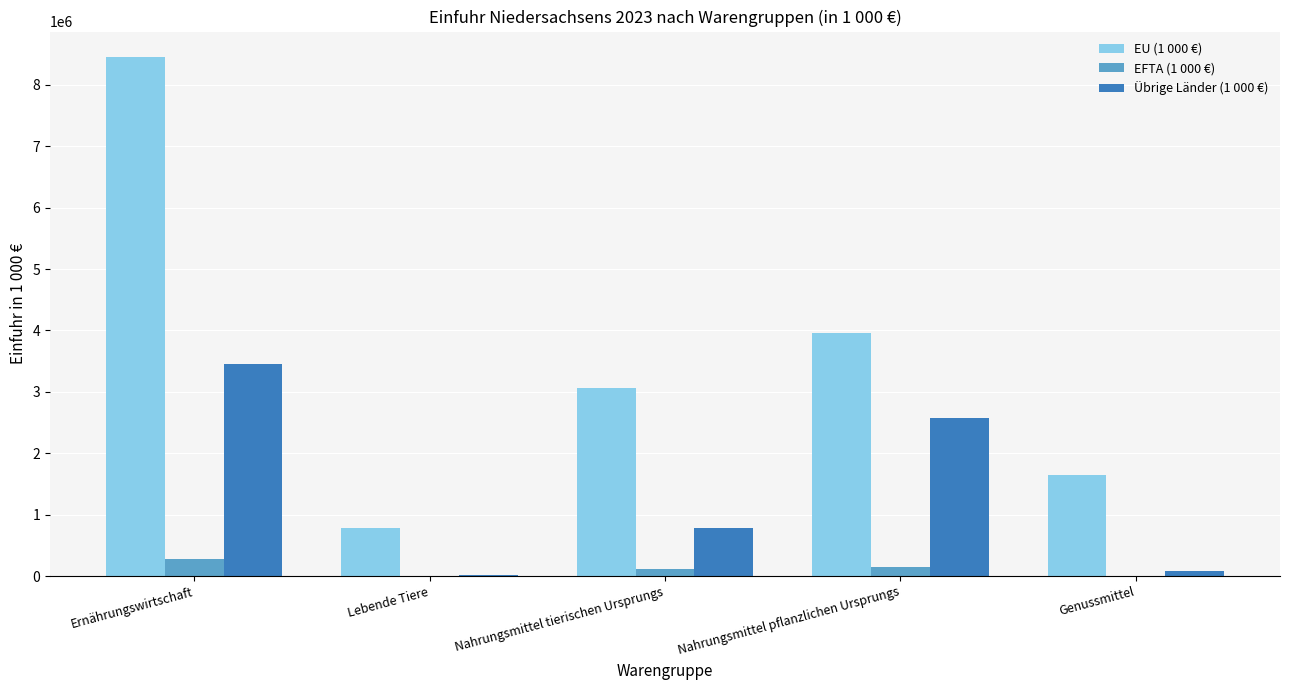

True or false: EU (1 000 €) has a value of 3719642 at Ernährungswirtschaft.

False